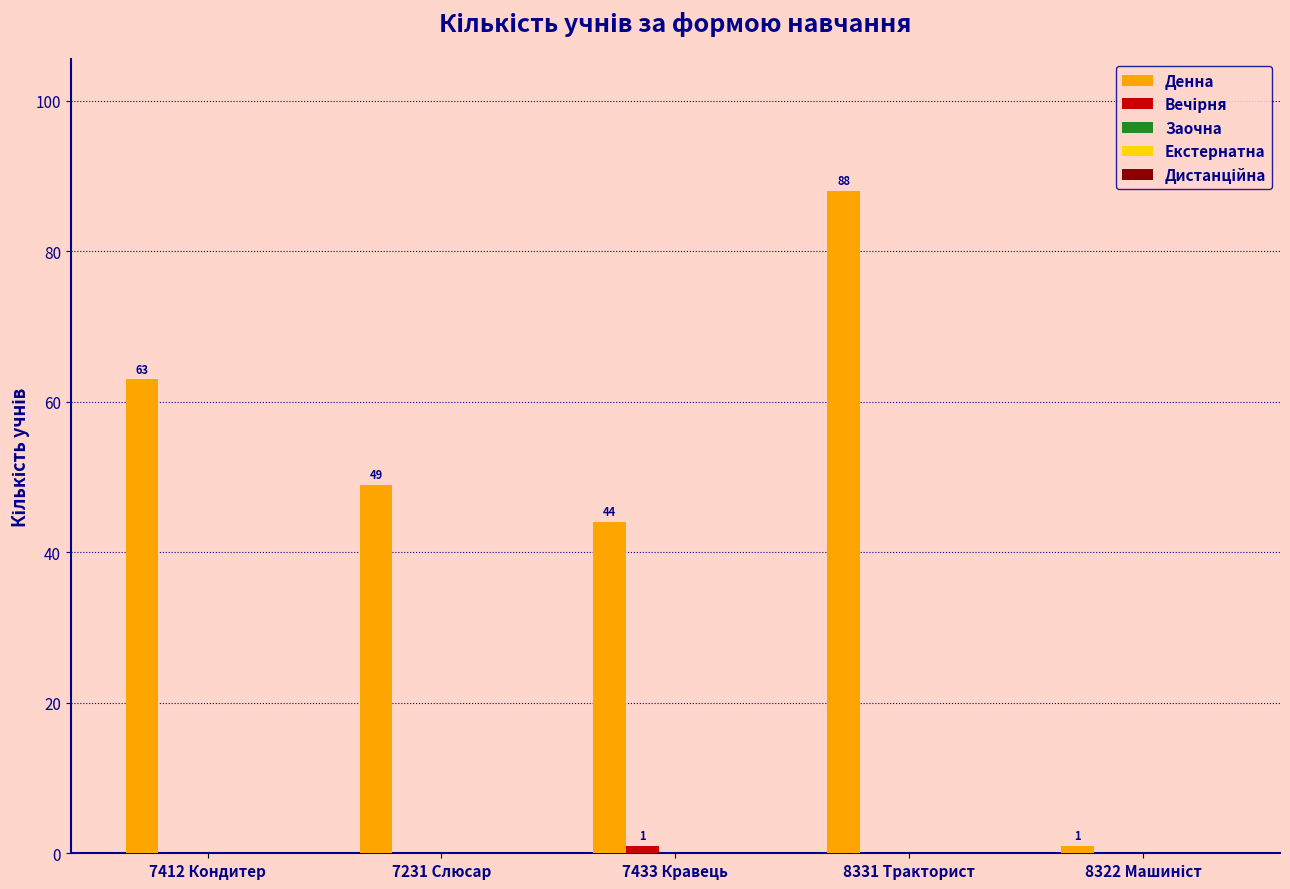

Are the bars grouped side by side (vs. stacked)?

Yes